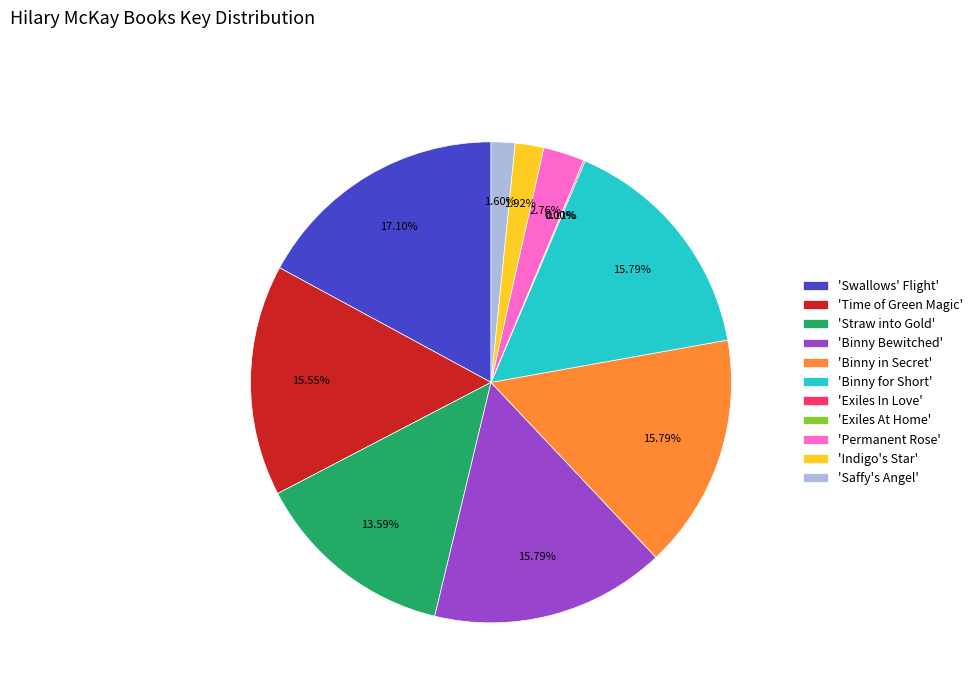

Between 'Swallows' Flight' and 'Saffy's Angel', which is larger?

'Swallows' Flight'